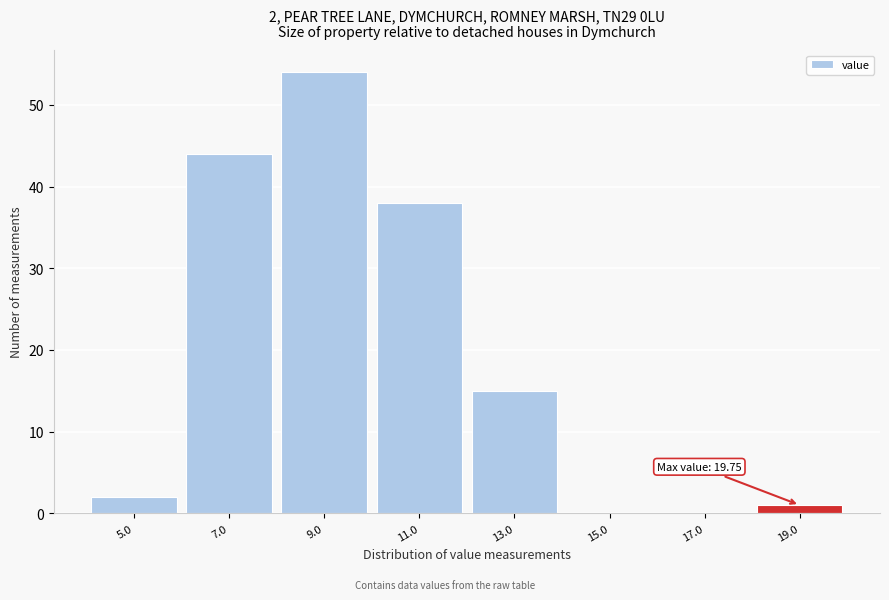

Reading right to left, list all the values displayed in this chart.

19.0=1	17.0=0	15.0=0	13.0=15	11.0=38	9.0=54	7.0=44	5.0=2